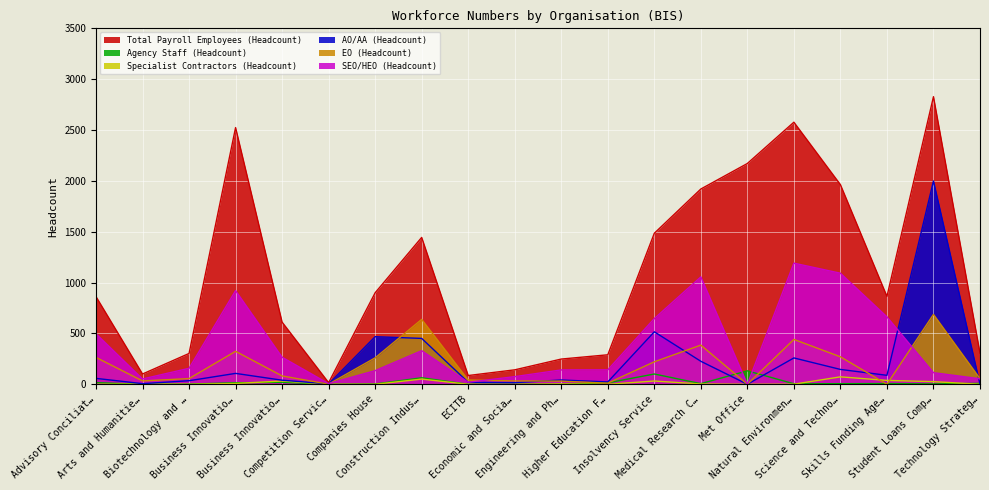

At which category does the chart reach its minimum across all series?

Arts and Humanitie…